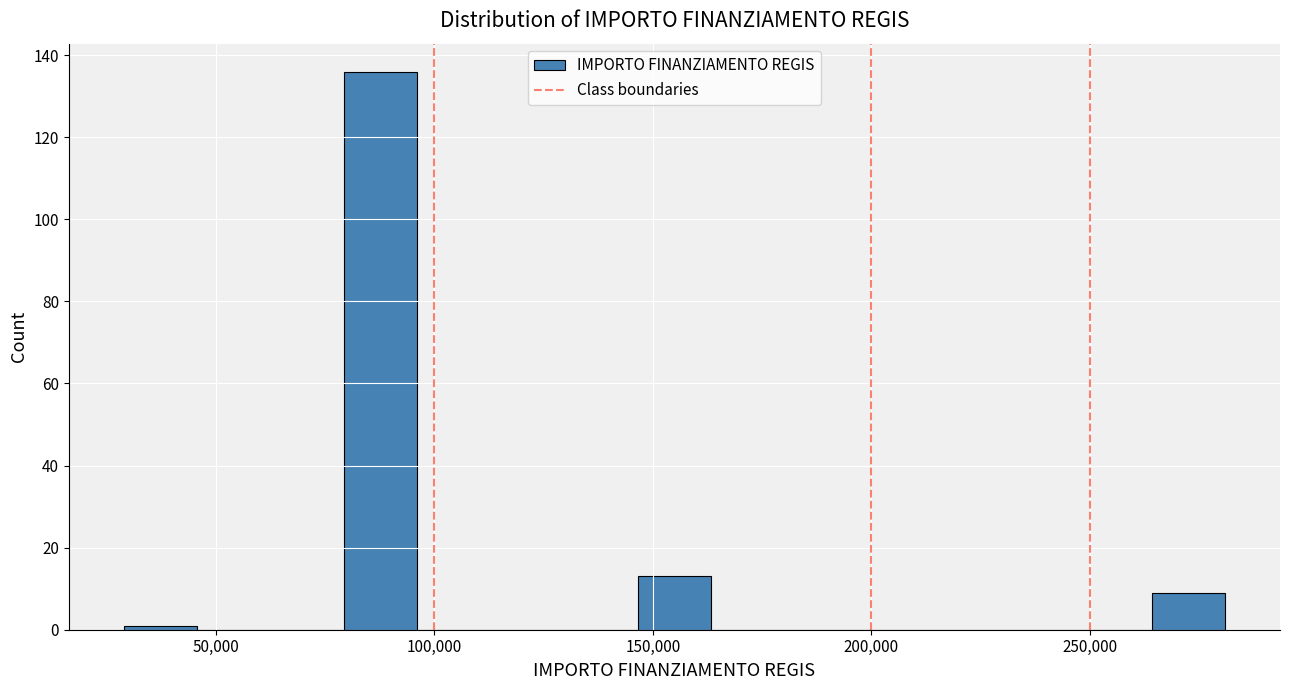

Read against the x-axis, roughly where is the centre of the tallest bar?

90000